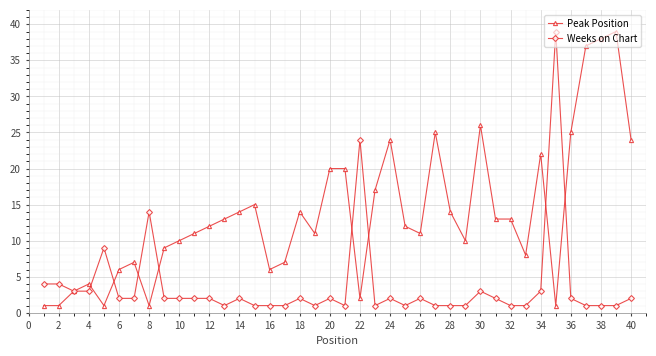

What is the minimum value shown in the chart?

1